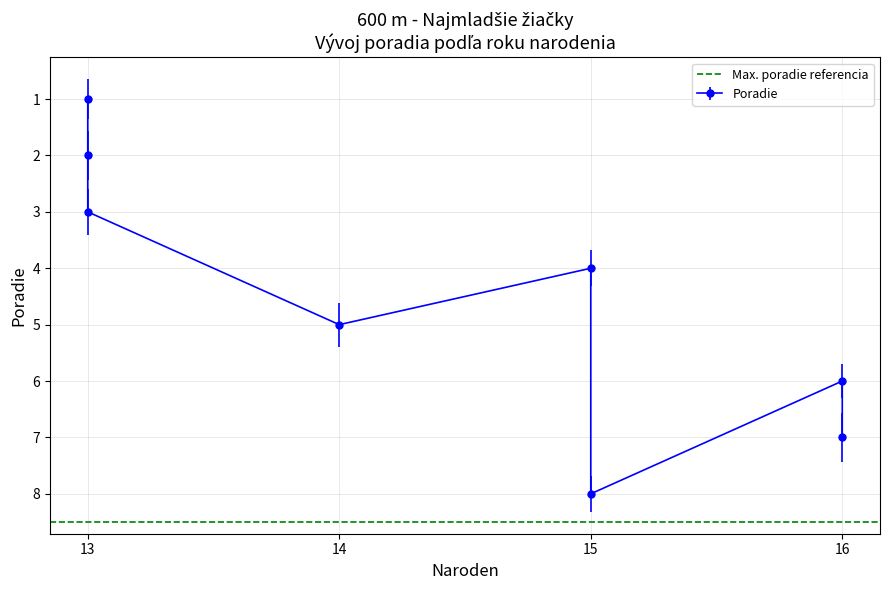

Is it true that the value at 16 is 6?

True